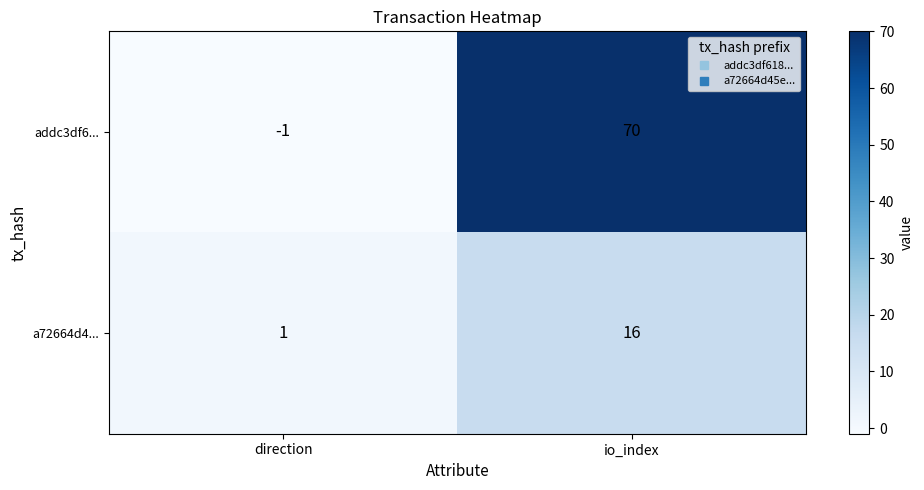

Reading left to right, transcribe all the data shown in this chart.

addc3df6...: -1	70
a72664d4...: 1	16